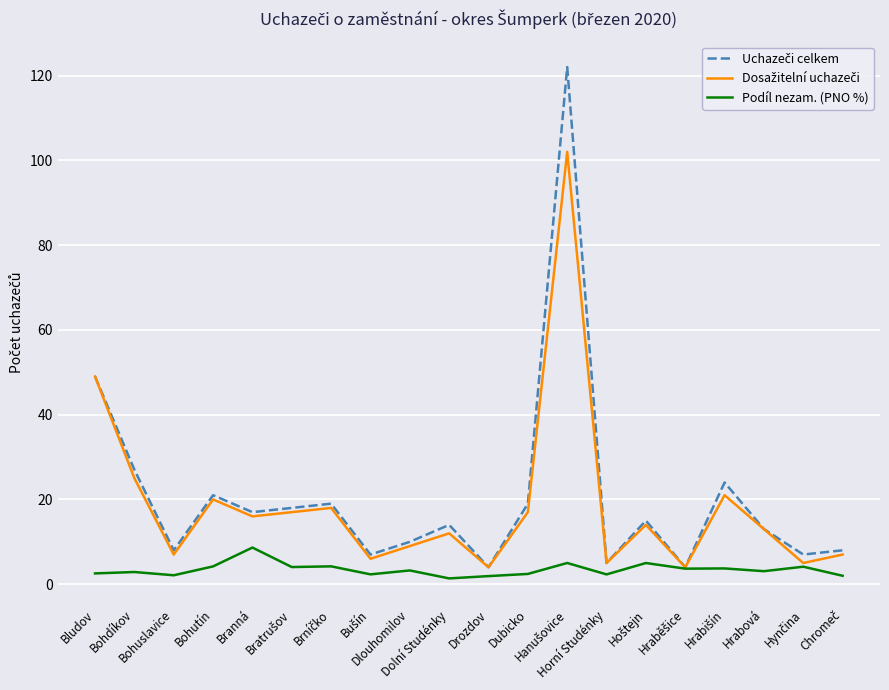

What is the maximum value shown in the chart?

122.0